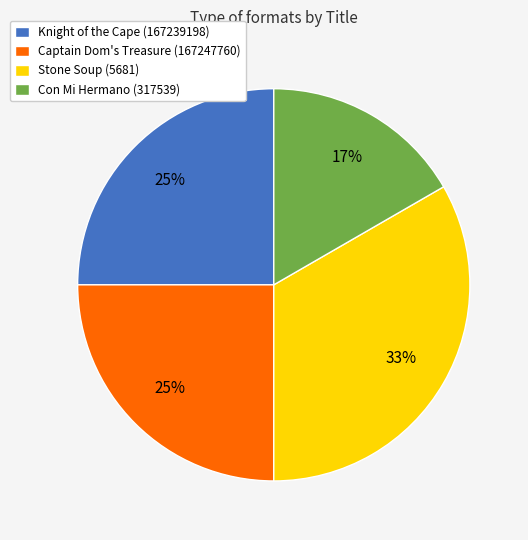

Which category has the biggest portion of the pie?

Stone Soup (5681)